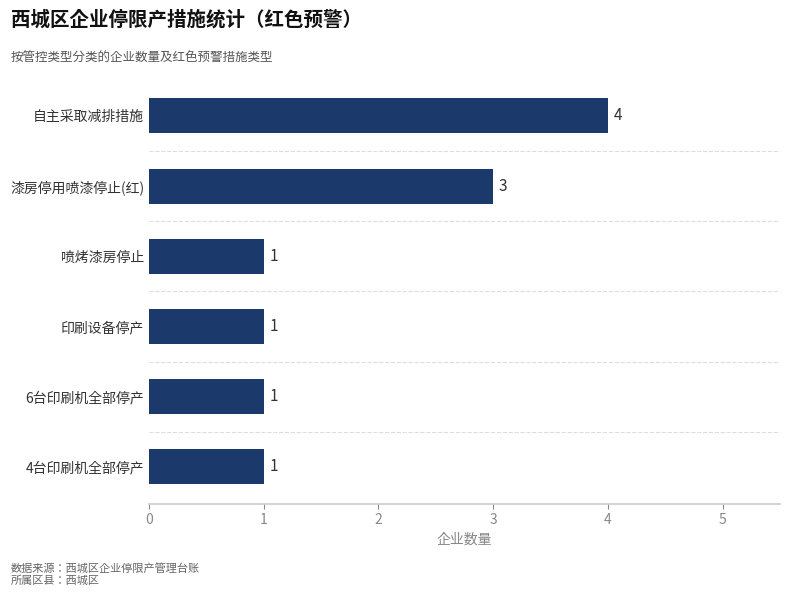

Which has a higher value, 自主采取减排措施 or 4台印刷机全部停产?

自主采取减排措施